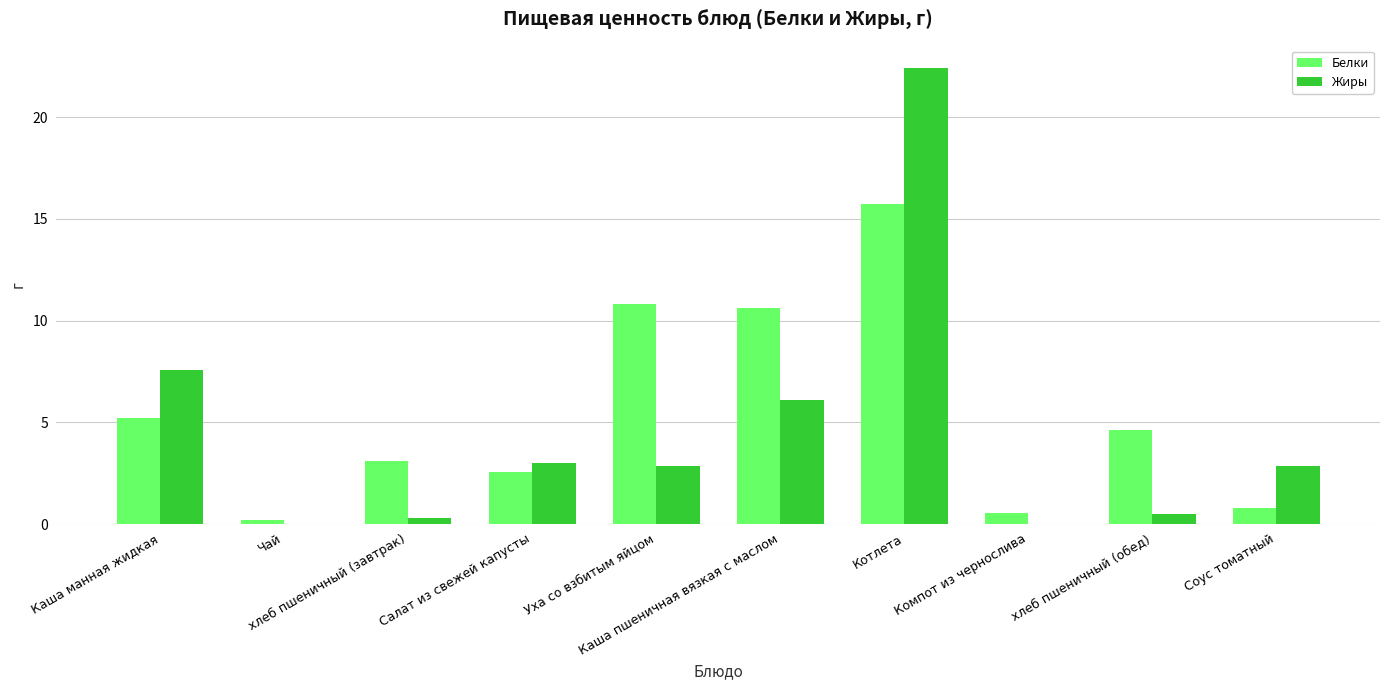

Reading right to left, extract all data points from this chart.

Белки: Соус томатный=0.8	хлеб пшеничный (обед)=4.6	Компот из чернослива=0.5	Котлета=15.8	Каша пшеничная вязкая с маслом=10.6	Уха со взбитым яйцом=10.8	Салат из свежей капусты=2.6	хлеб пшеничный (завтрак)=3.1	Чай=0.2	Каша манная жидкая=5.2
Жиры: Соус томатный=2.9	хлеб пшеничный (обед)=0.5	Компот из чернослива=0.0	Котлета=22.4	Каша пшеничная вязкая с маслом=6.1	Уха со взбитым яйцом=2.9	Салат из свежей капусты=3.0	хлеб пшеничный (завтрак)=0.3	Чай=0.0	Каша манная жидкая=7.6